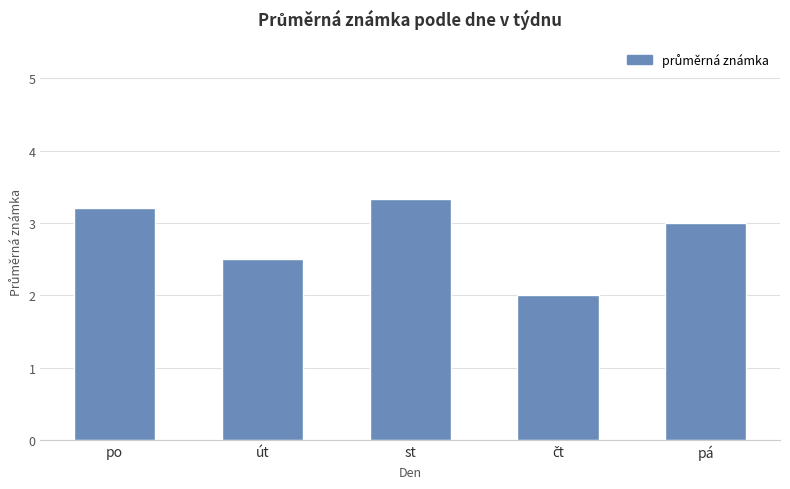

What is the difference between the maximum and minimum values?

1.3